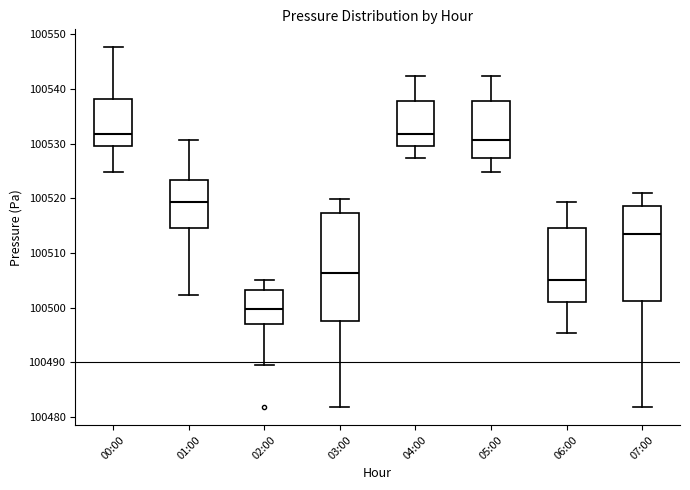

Reading left to right, transcribe this box plot: for each box, give where its median line is, the range the box spans, and where its two whiskers end, as read against the y-axis. The values are not printed on the chart, so give them approximately, as read against the axis.

00:00: median 100532, box 100530 to 100538, whiskers 100525 to 100548
01:00: median 100519, box 100515 to 100523, whiskers 100502 to 100531
02:00: median 100500, box 100497 to 100503, whiskers 100490 to 100505
03:00: median 100506, box 100497 to 100517, whiskers 100482 to 100520
04:00: median 100532, box 100530 to 100538, whiskers 100527 to 100542
05:00: median 100531, box 100527 to 100538, whiskers 100525 to 100542
06:00: median 100505, box 100501 to 100515, whiskers 100495 to 100519
07:00: median 100513, box 100501 to 100519, whiskers 100482 to 100521